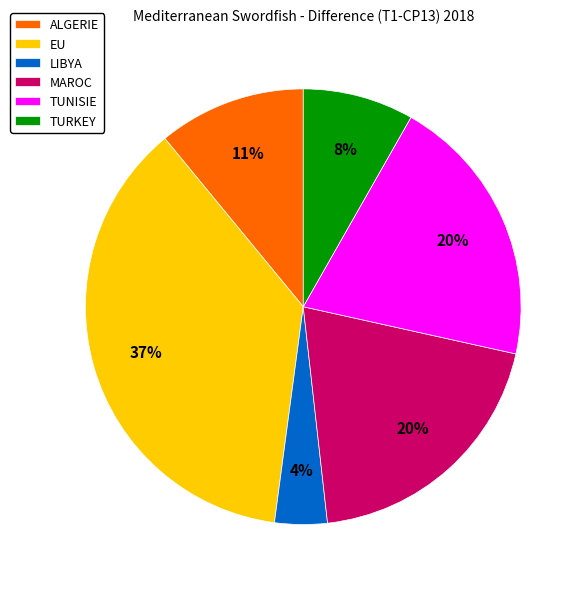

How many segments does this pie chart have?

6